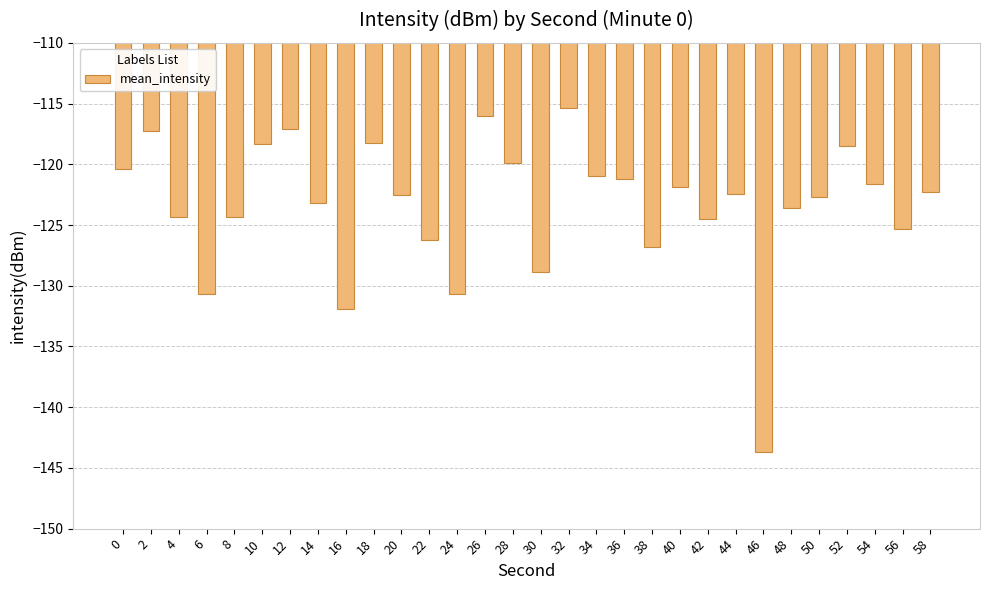

Read the value at 42.

-124.5